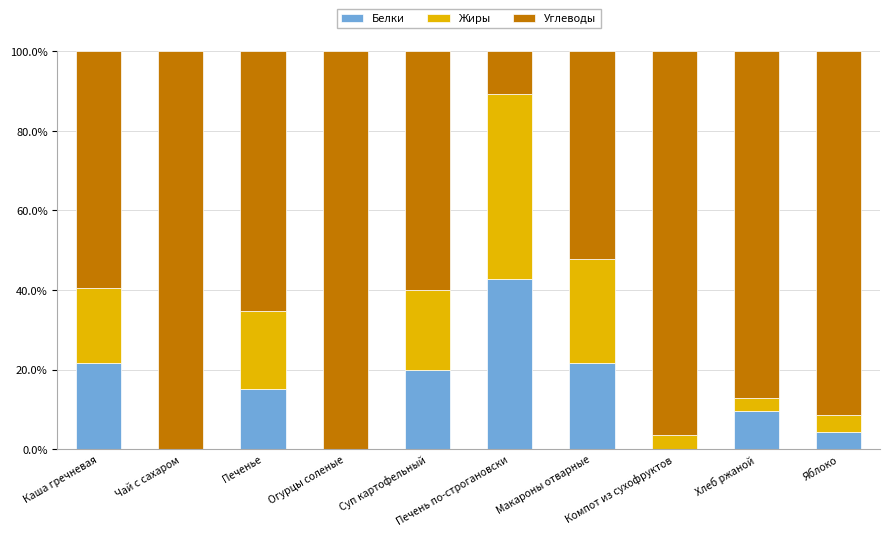

What is the total value across all series at Хлеб ржаной?

100.0